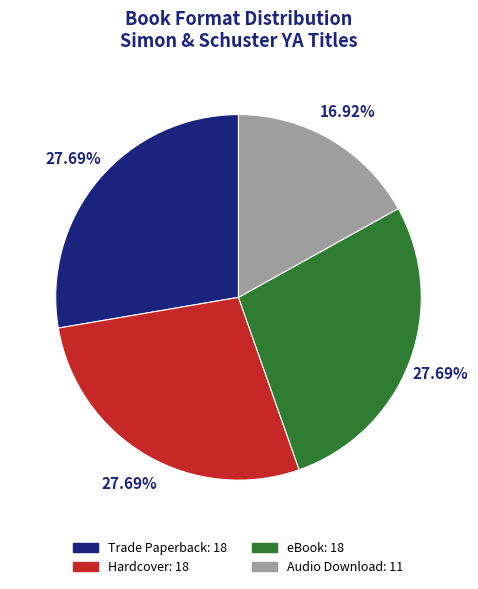

To the nearest percent, what is the combined percentage of Trade Paperback and eBook?

55%